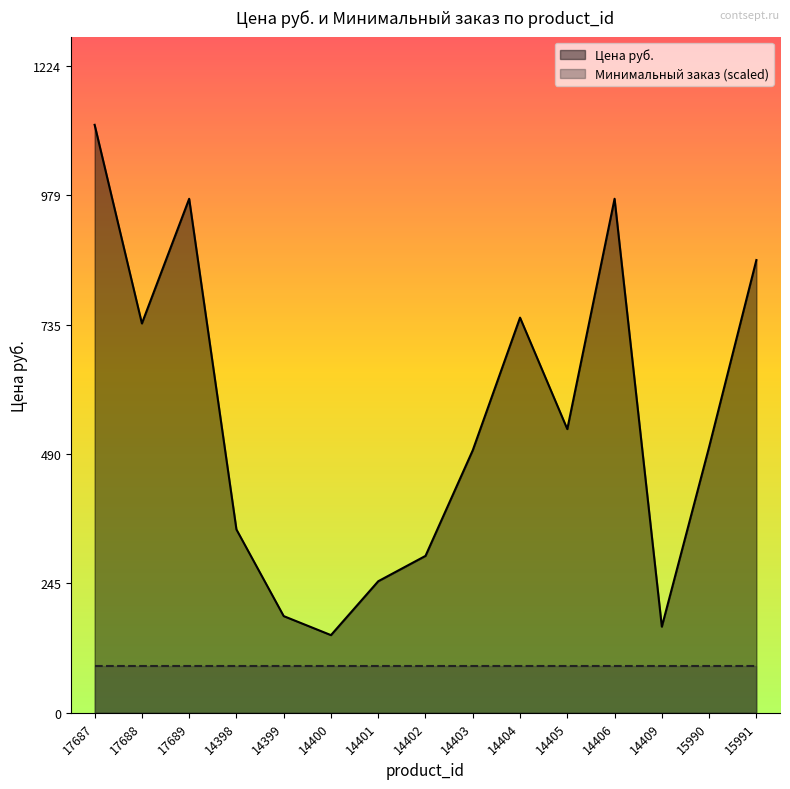

List the labels in order of value, largest first.

17687, 17689, 14406, 15991, 14404, 17688, 14405, 15990, 14403, 14398, 14402, 14401, 14399, 14409, 14400